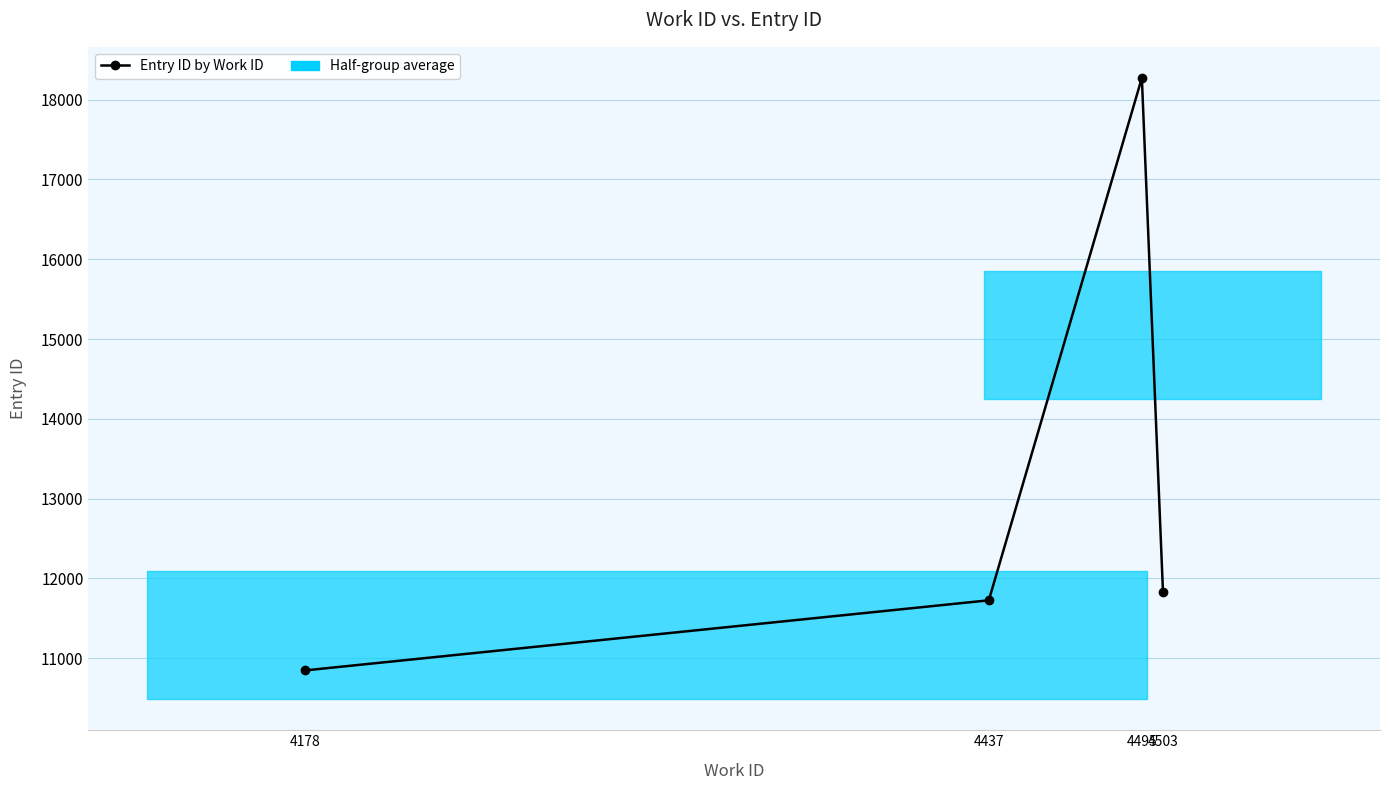

List the labels in order of value, smallest first.

4178, 4437, 4503, 4495